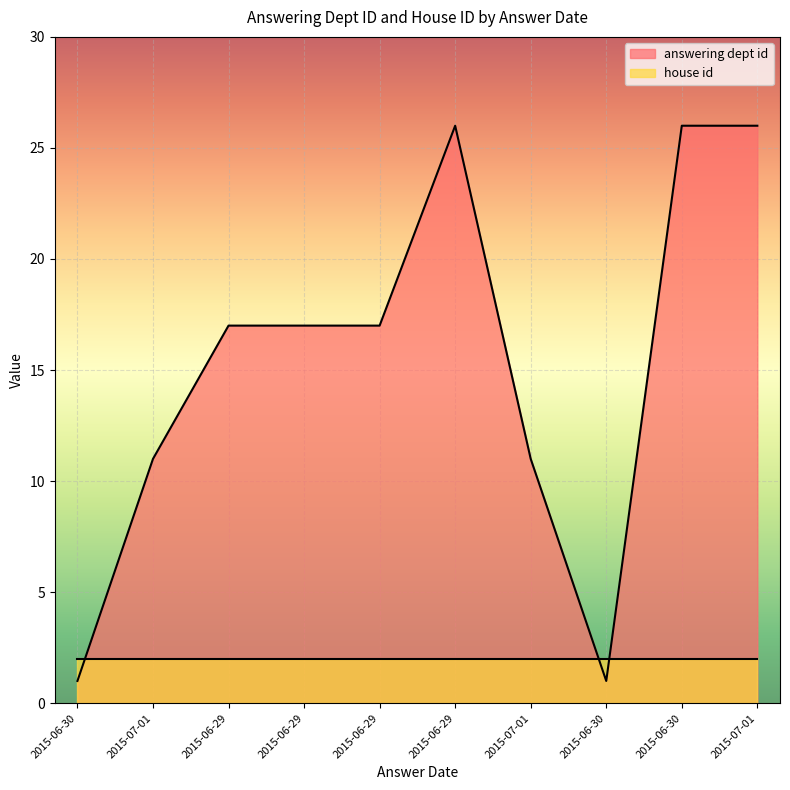

How many interior local peaks (higher than both neighbors) does the data have?

1